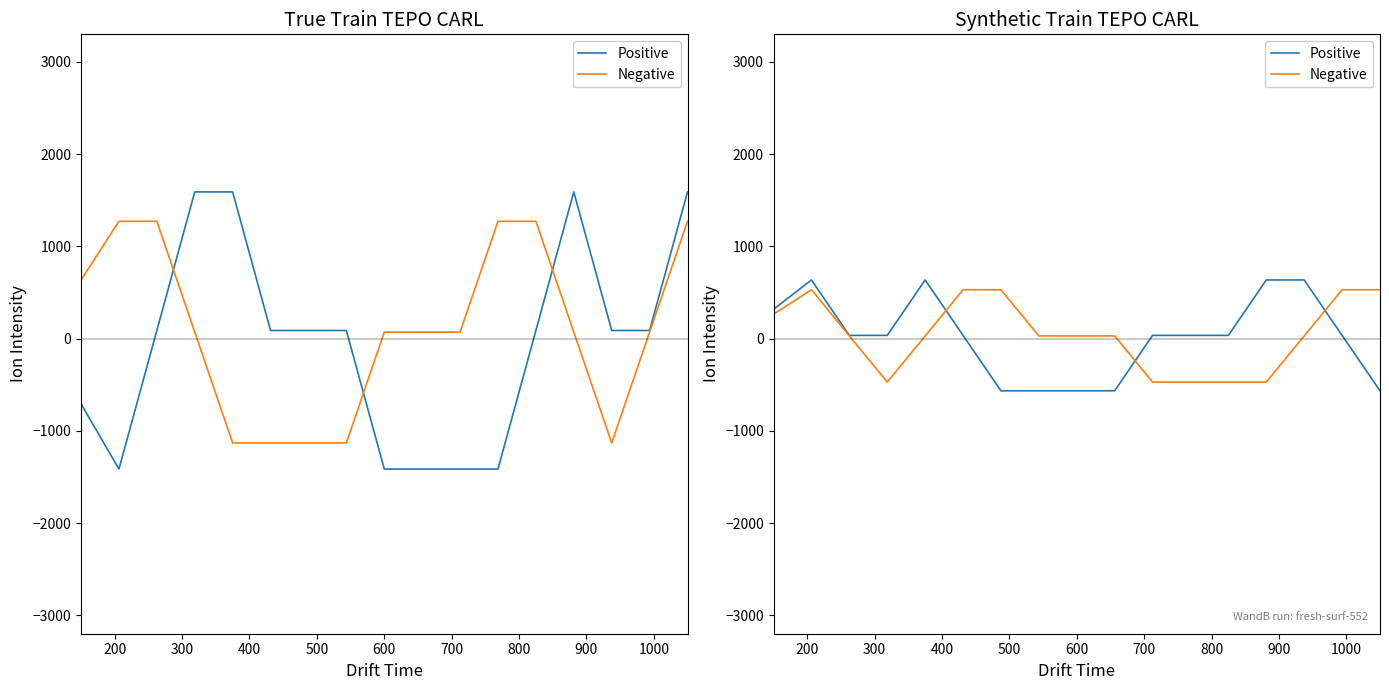

Is the value of Positive at 15 greater than the value of Negative at 400?

Yes